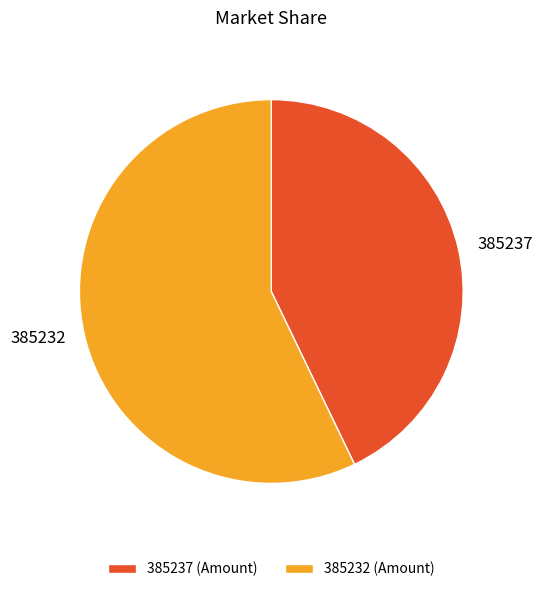

What is the ratio of the value at 385232 to the value at 385237?

1.3